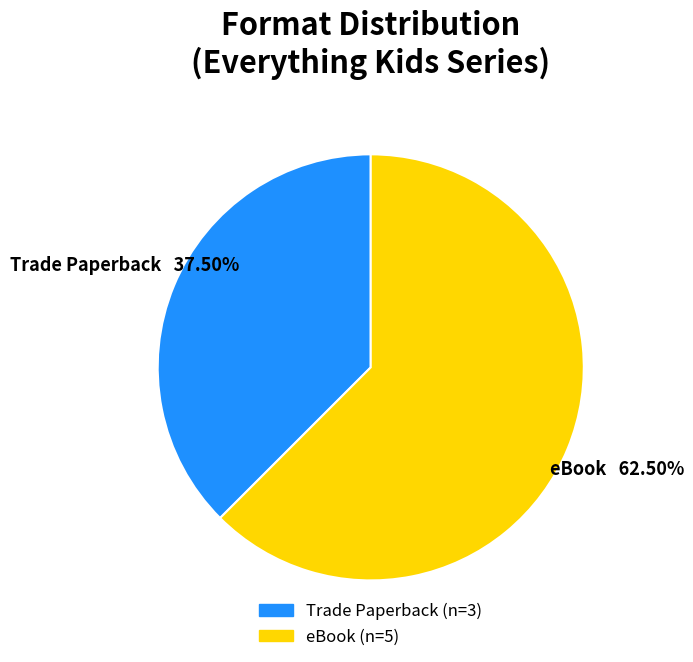

To the nearest percent, what is the average slice percentage?

50%